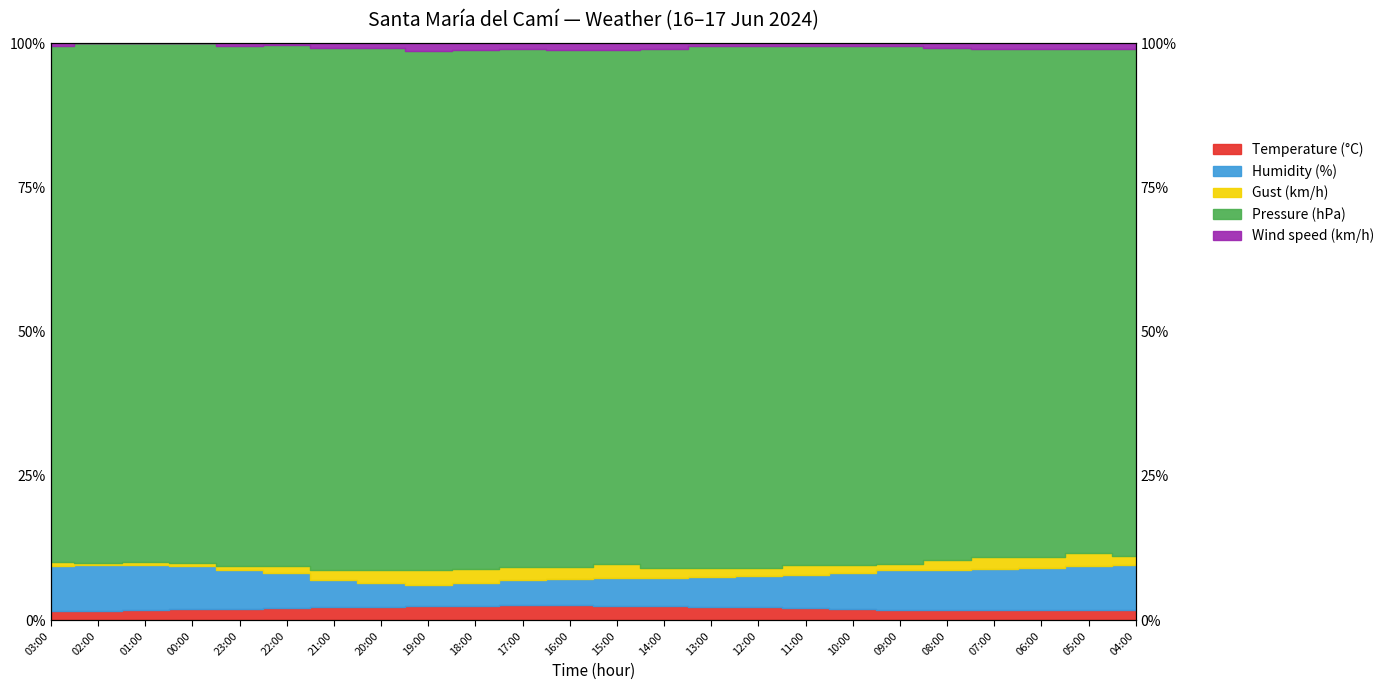

What is the sum of all Wind speed (km/h) values?

2382.6